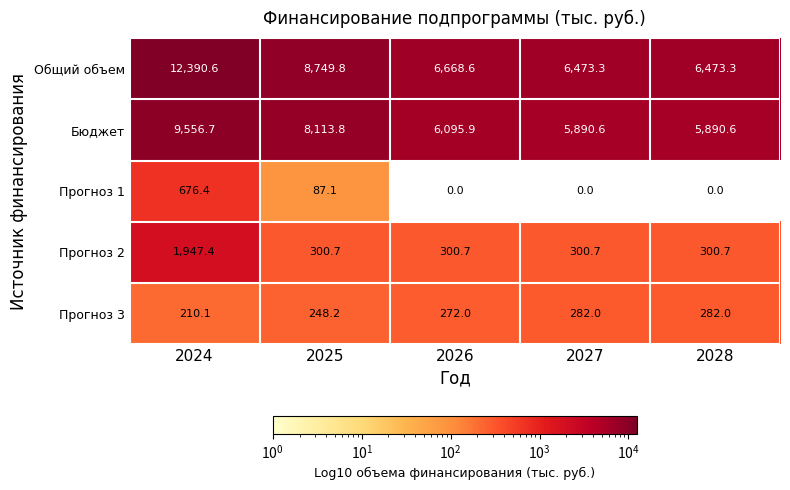

What is the average value of the Прогноз 3 series?

258.9